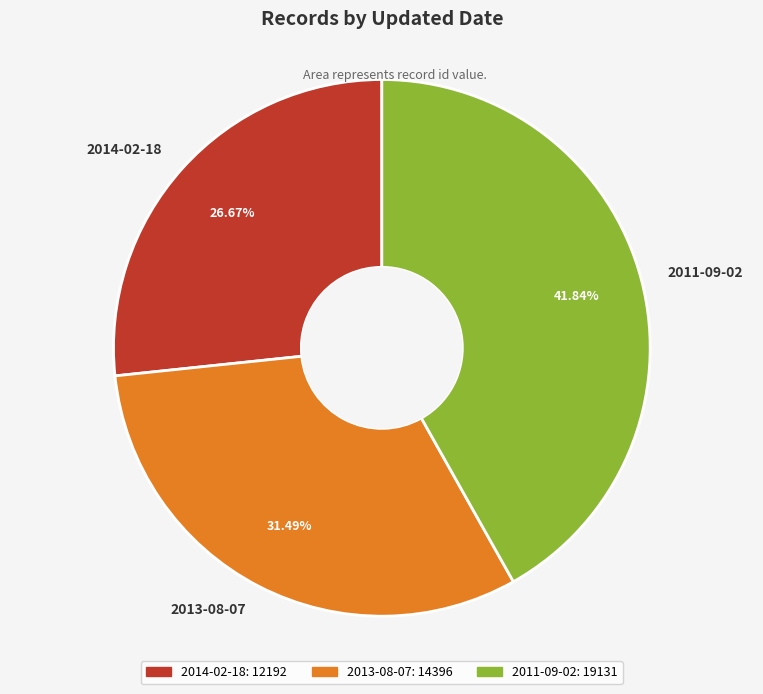

How many slices are in this pie chart?

3